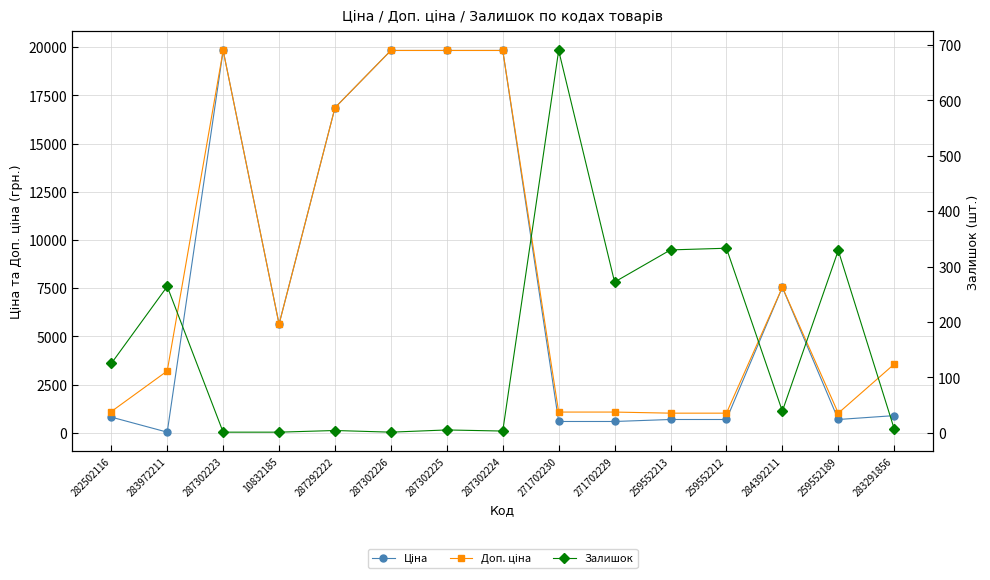

True or false: Доп. ціна and Залишок cross at least once.

False